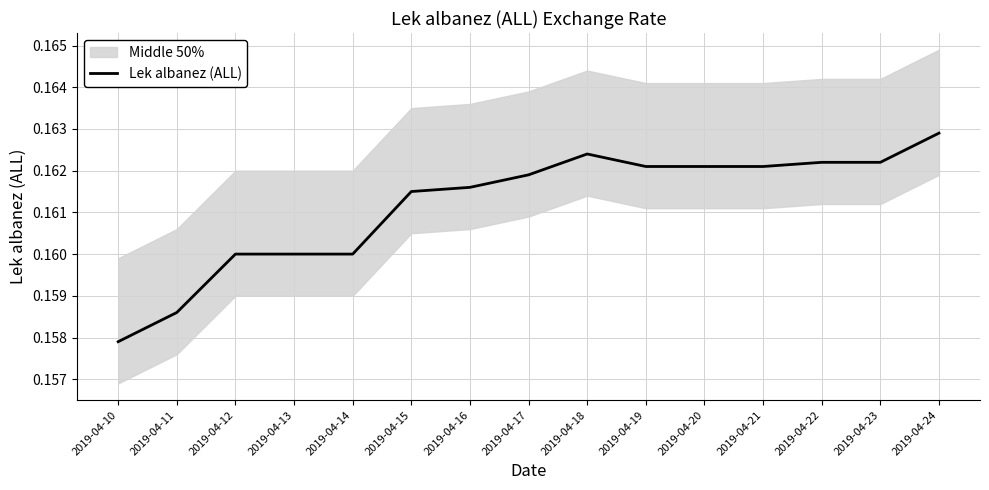

At which category does the data reach its first local peak?

2019-04-18